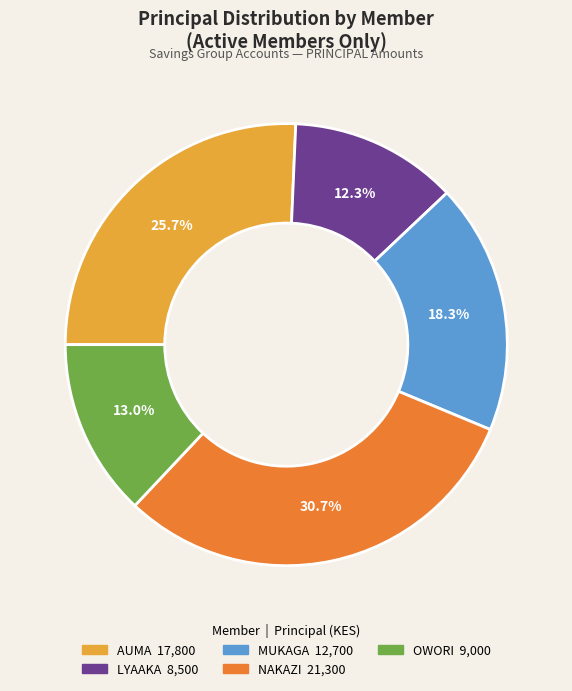

How many slices are in this pie chart?

5